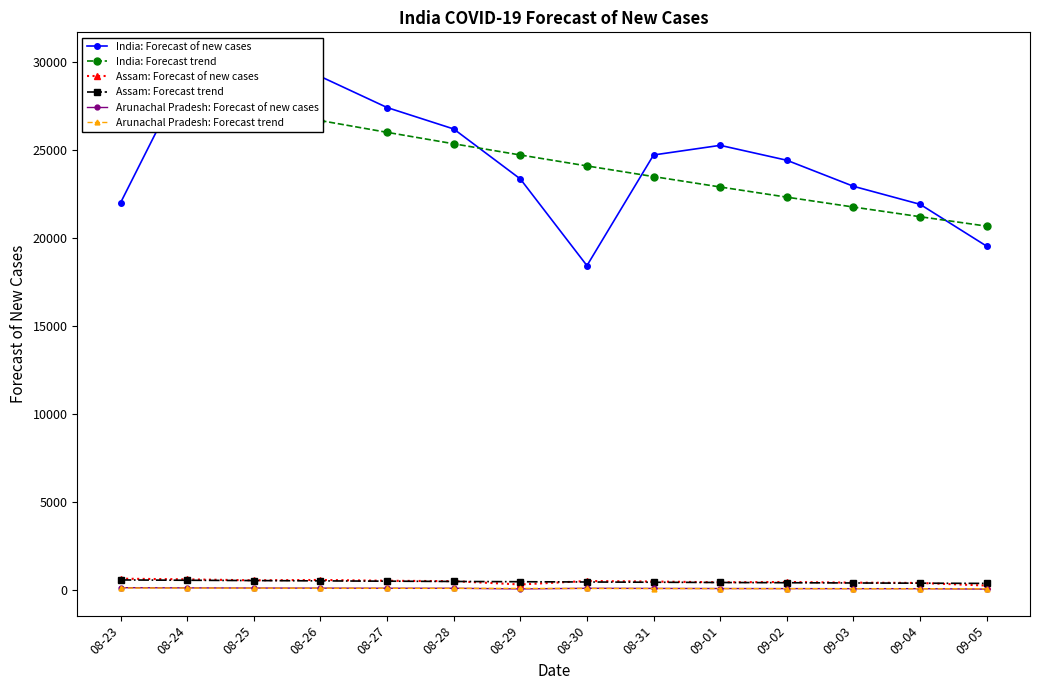

List the labels in order of Assam: Forecast trend value, smallest first.

09-05, 09-04, 09-03, 09-02, 09-01, 08-31, 08-30, 08-29, 08-28, 08-27, 08-26, 08-25, 08-24, 08-23